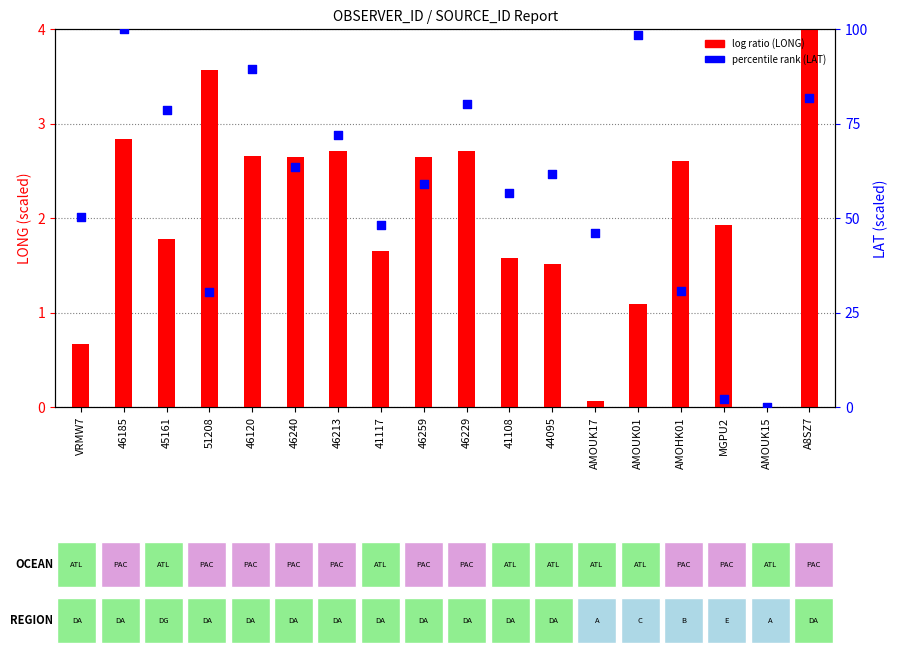

Which series reaches the maximum Y coordinate?

percentile rank (LAT)